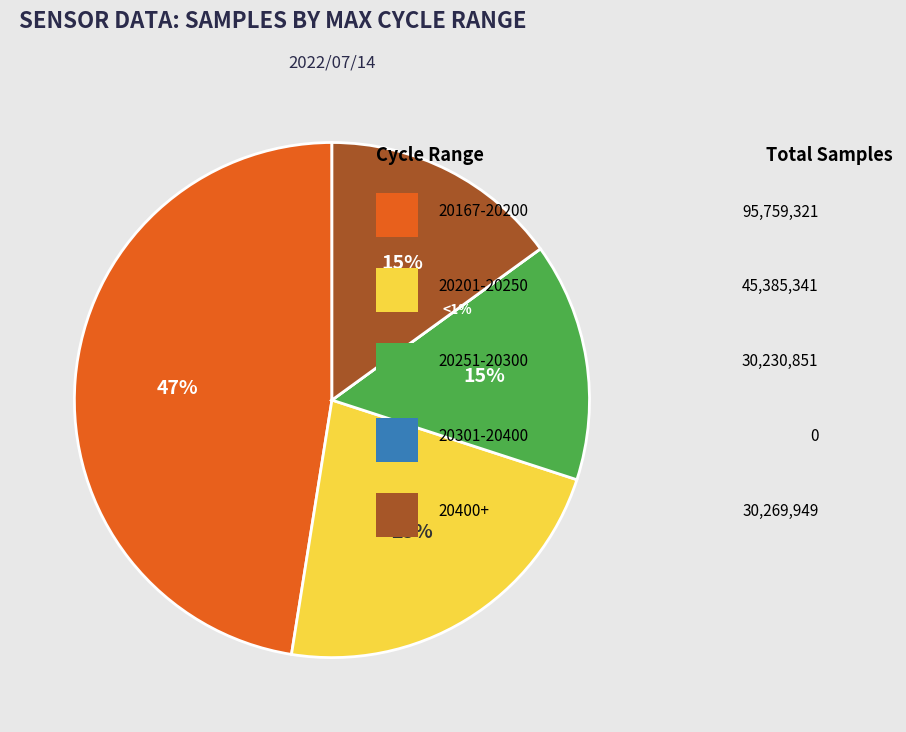

Between 28 and 28, which is larger?

28